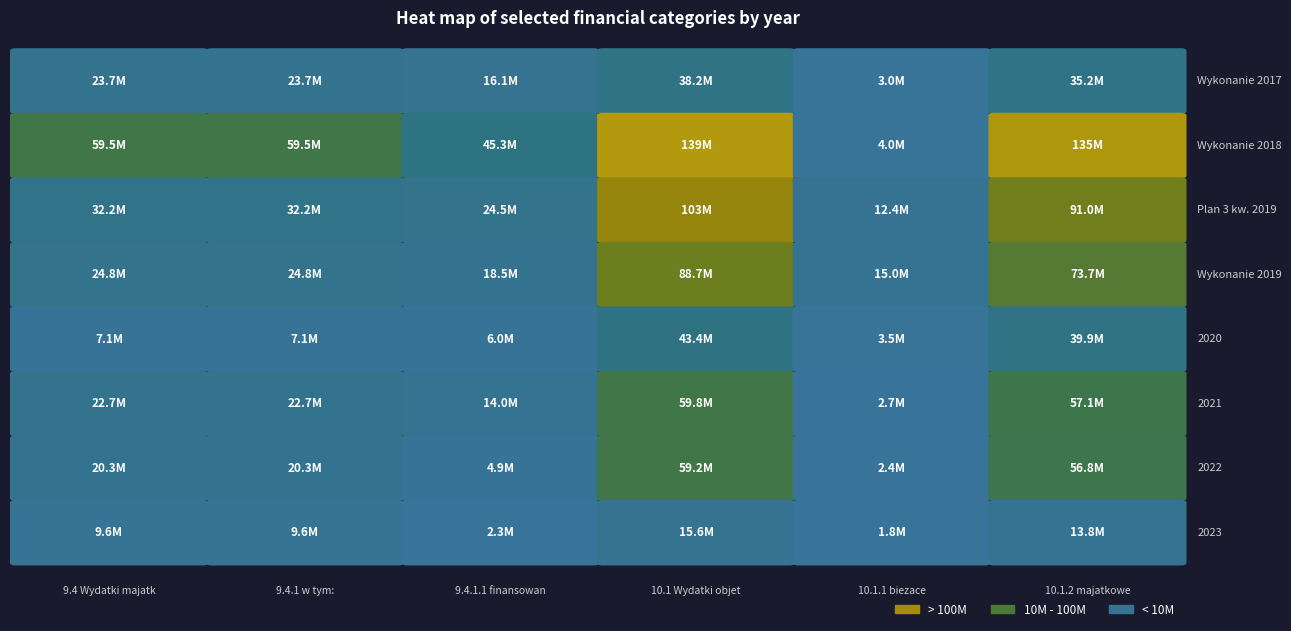

Reading right to left, list all the values displayed in this chart.

Wykonanie 2017: 35205747.6	3041437.6	38247185.2	16142842.7	23732669.3	23732669.3
Wykonanie 2018: 135386939.8	3956872.1	139343811.9	45283509.4	59499167.7	59499167.7
Plan 3 kw. 2019: 91037135.0	12446188.2	103483323.2	24501415.2	32193123.3	32193123.3
Wykonanie 2019: 73660591.3	15010422.4	88671013.7	18532819.8	24845142.8	24845142.8
2020: 39926842.7	3494875.9	43421718.6	6042951.9	7071225.1	7071225.1
2021: 57132885.8	2655696.8	59788582.6	14005302.3	22658017.0	22658017.0
2022: 56805177.0	2388497.9	59193674.9	4919620.5	20285510.8	20285510.8
2023: 13787400.5	1778560.0	15565960.5	2338532.4	9630474.7	9630474.7